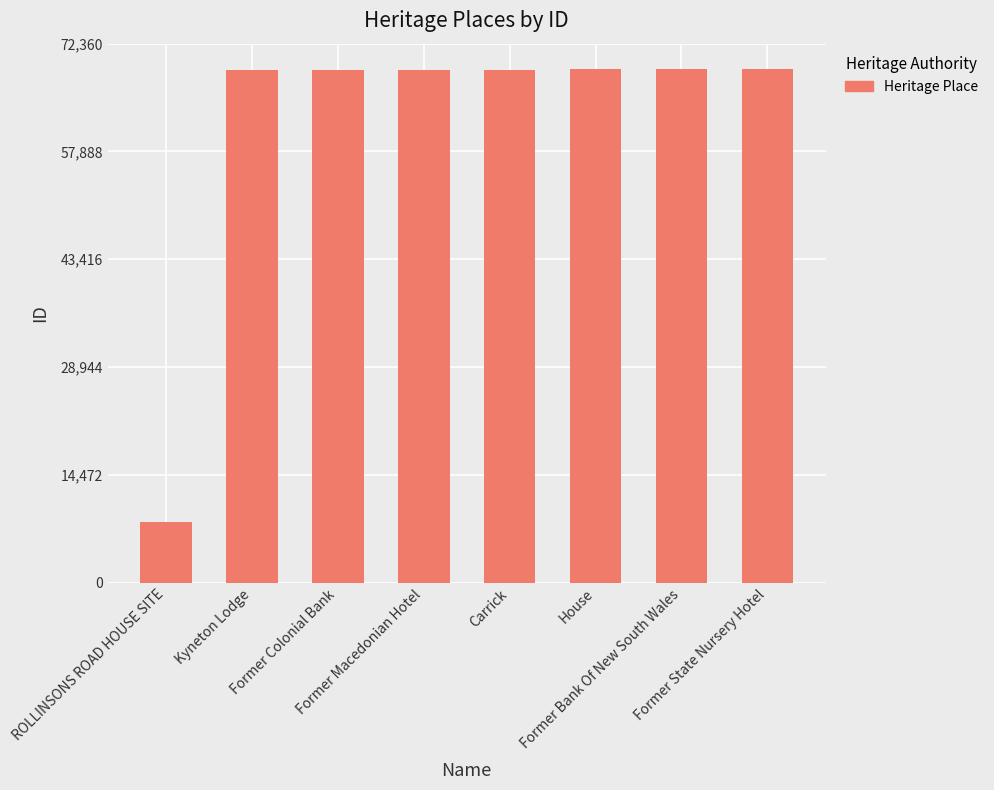

How many data points does each series have?

8